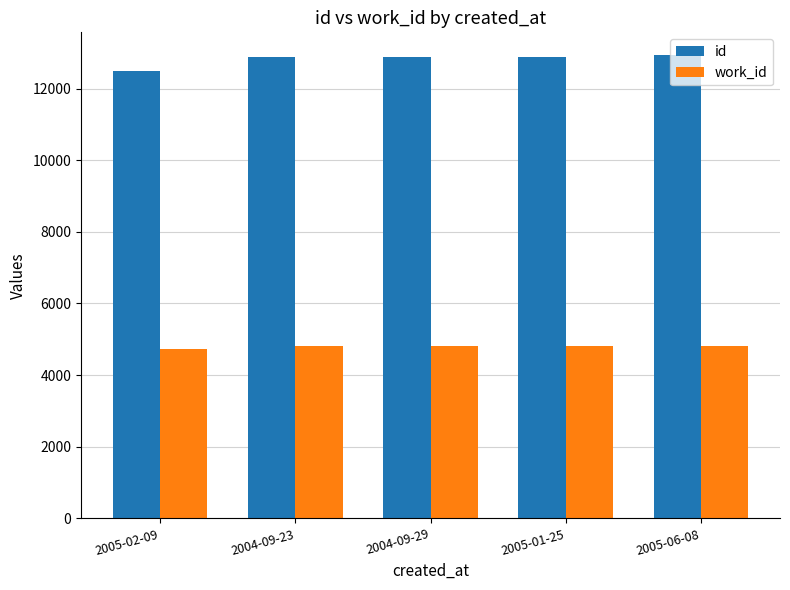

What is the highest value of the id series?

12922